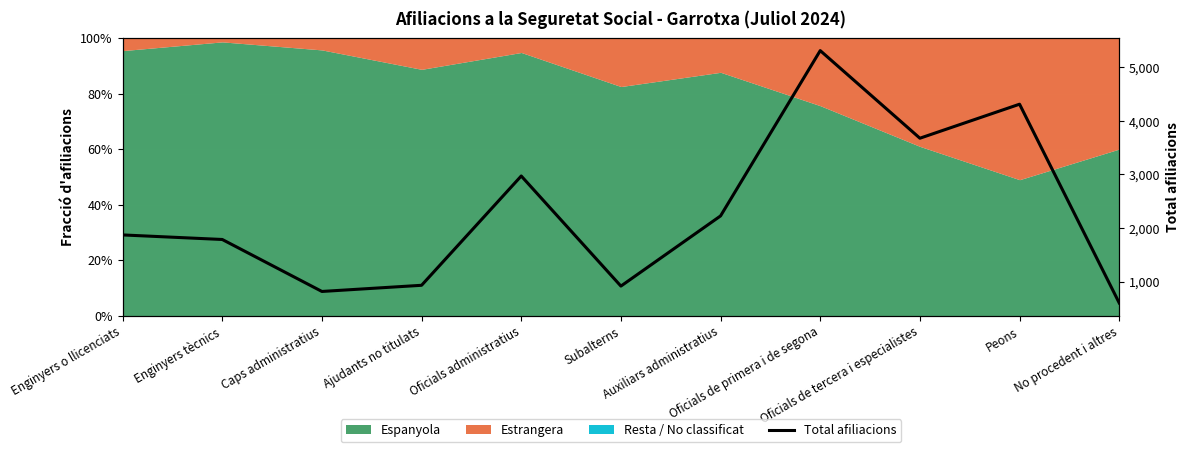

Read the value at Oficials de primera i de segona, to the nearest 100.

5300